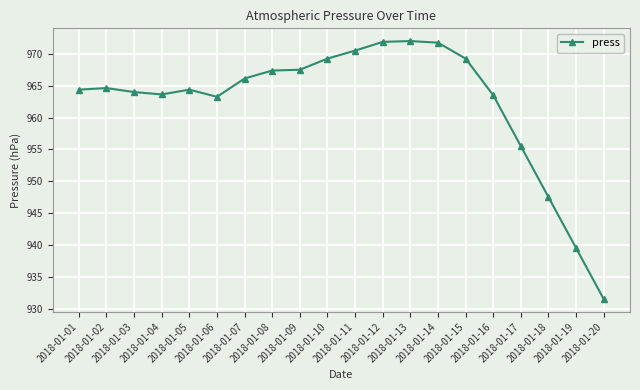

True or false: there are more than 0 points higher than both neighbors.

True